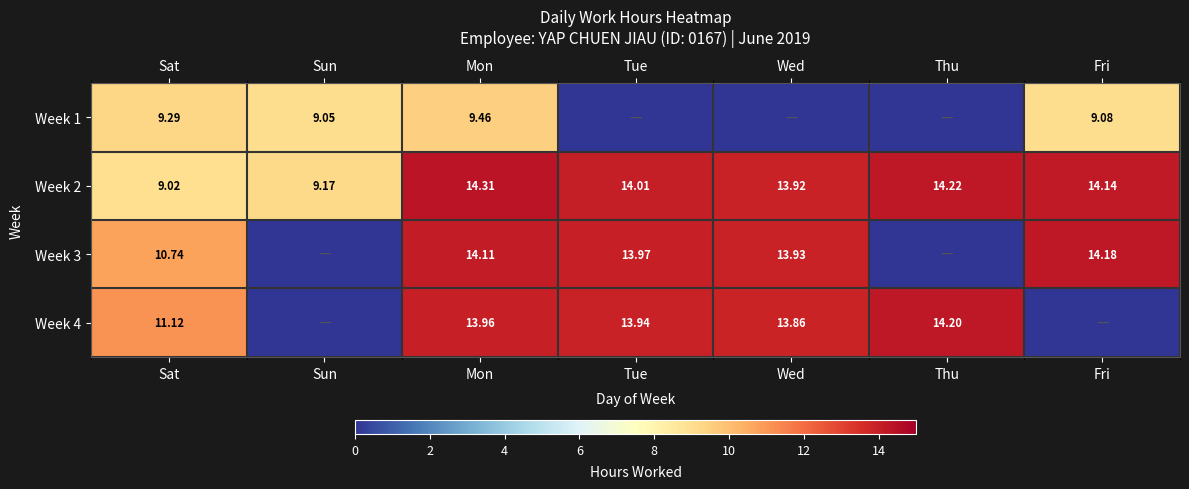

Is the value of Week 1 at Sat greater than the value of Week 2 at Sat?

Yes